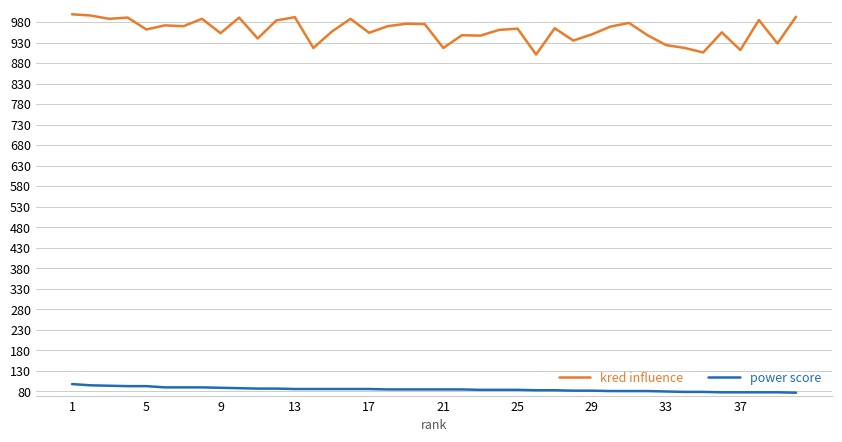

What is the minimum value for power score?

77